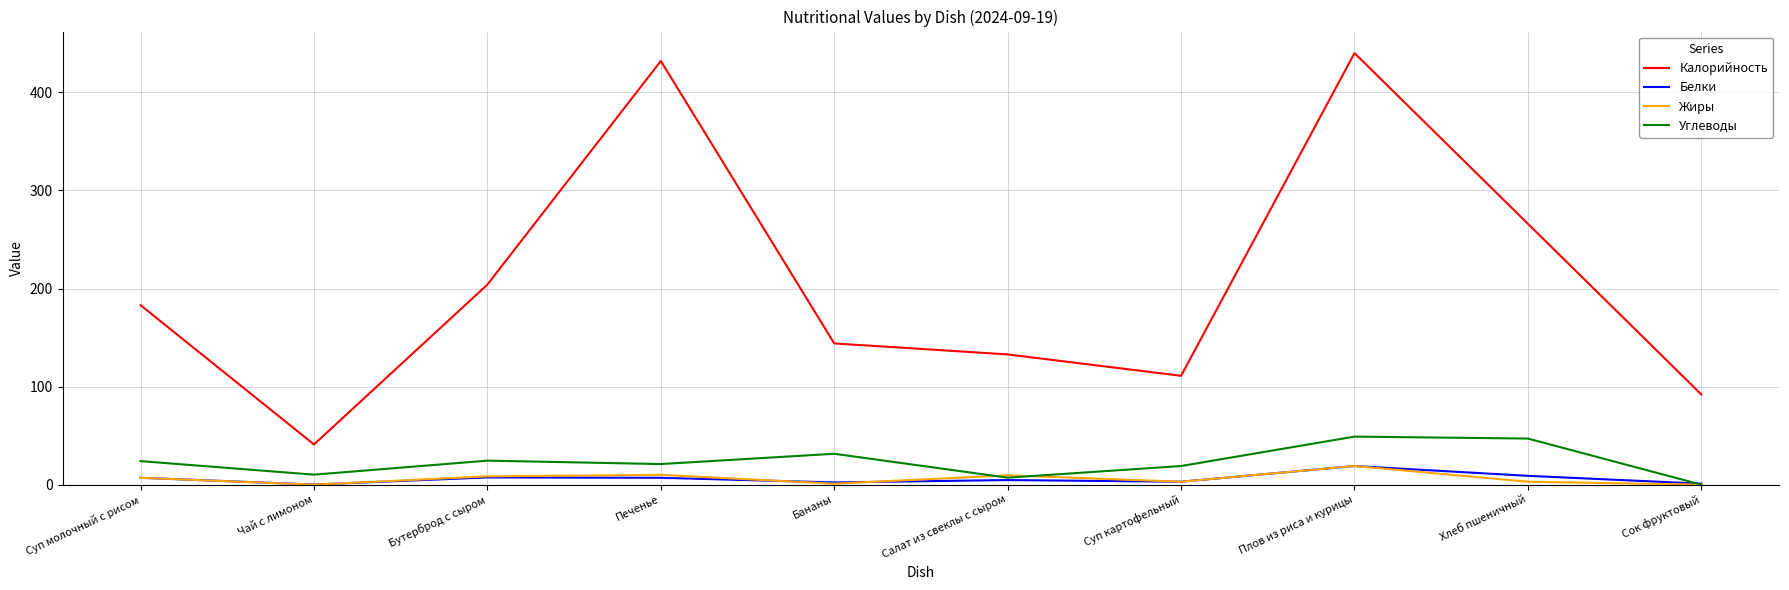

True or false: Углеводы and Калорийность cross at least once.

False